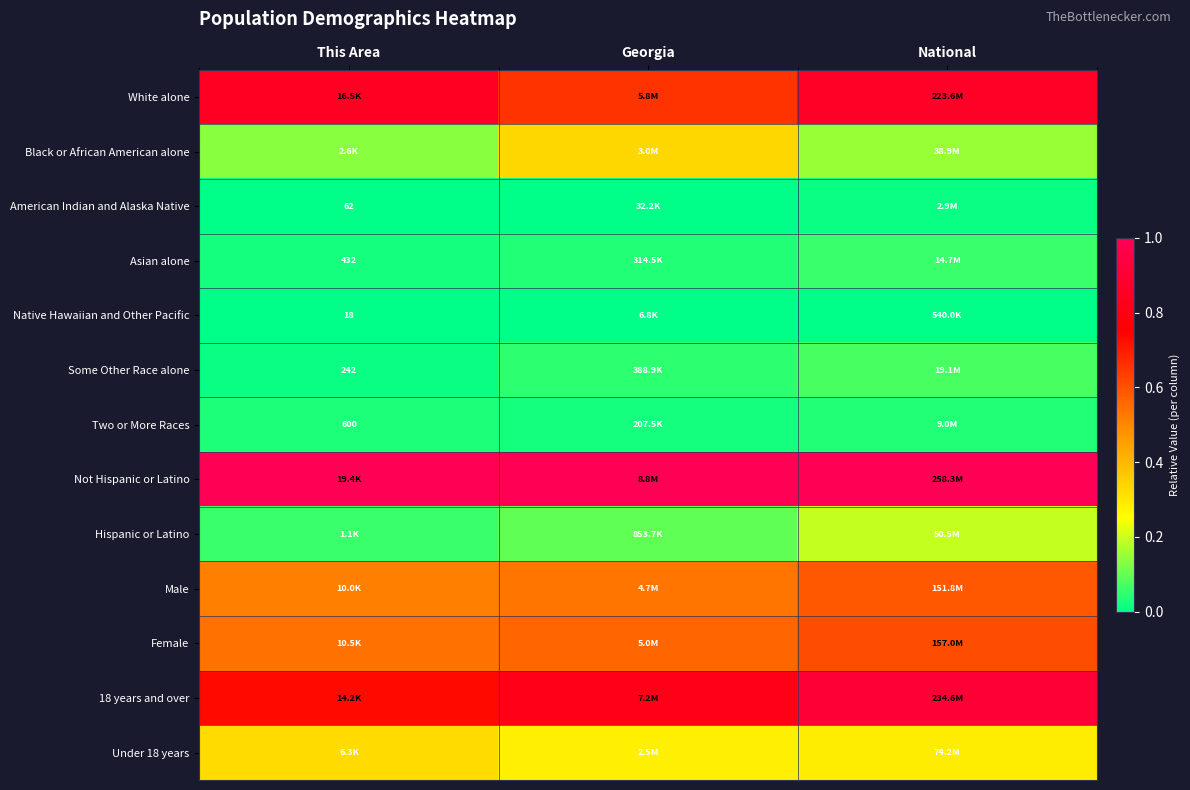

What is the total value across all series at National?

4.8